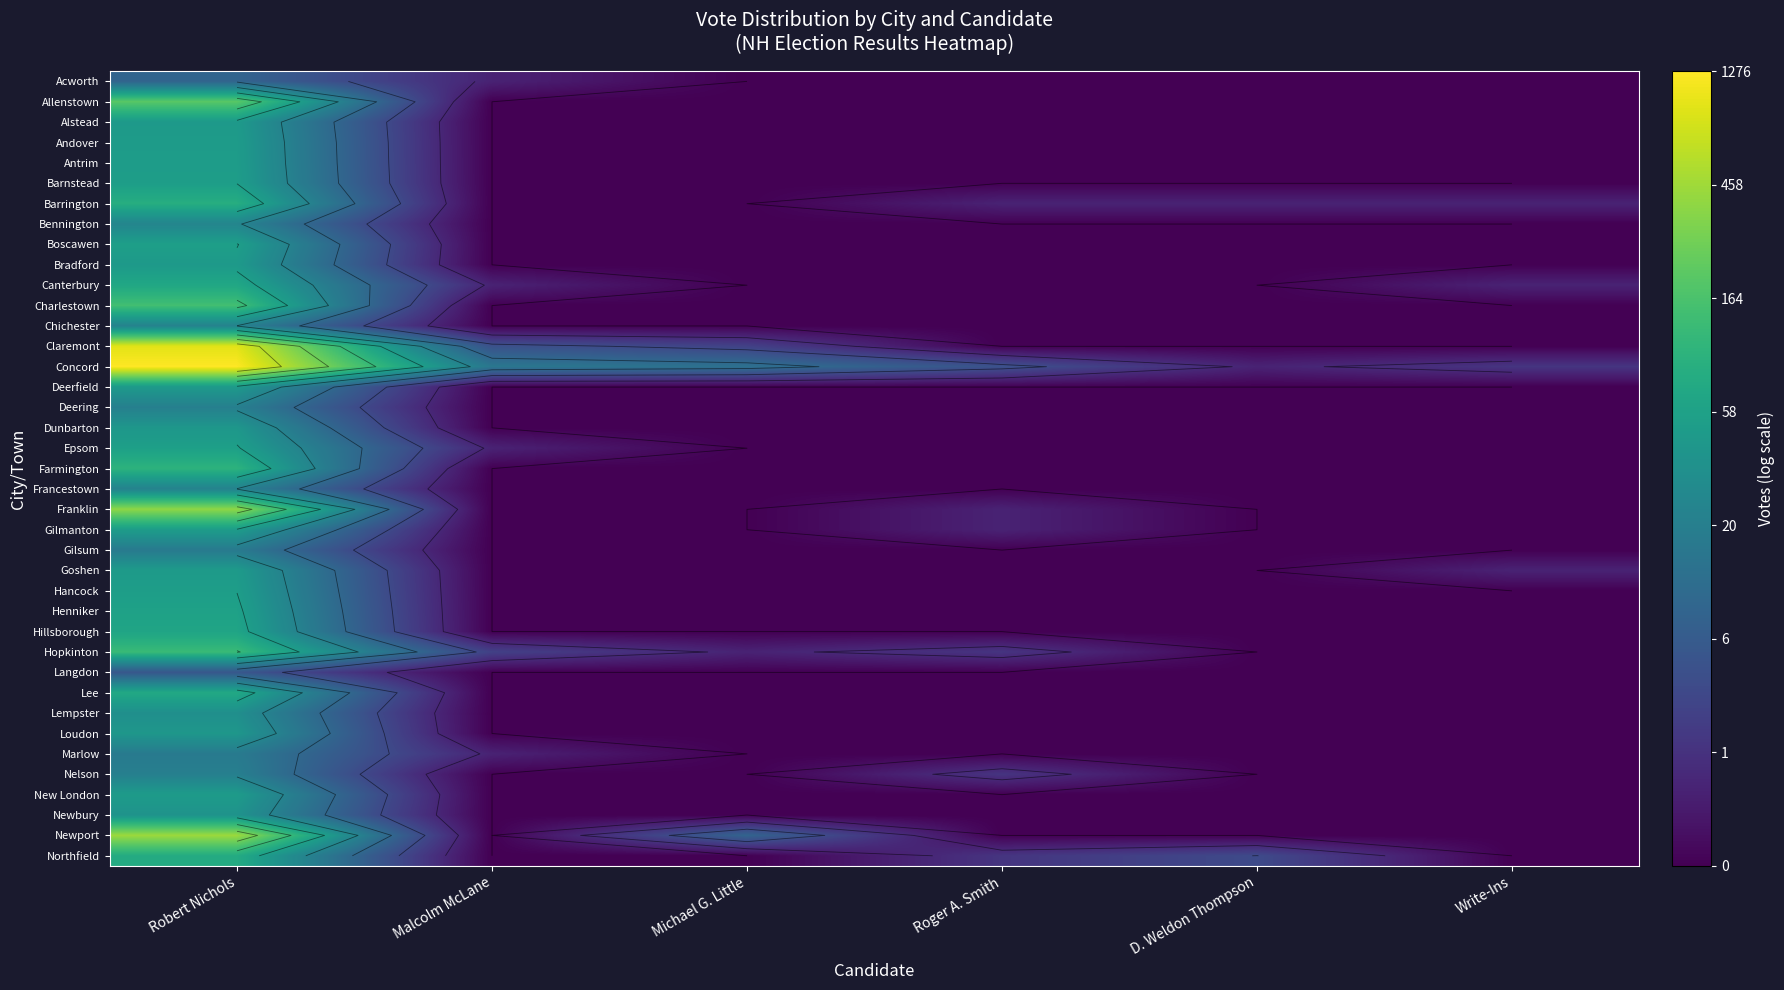

What is the total value across all series at Malcolm McLane?

8.8